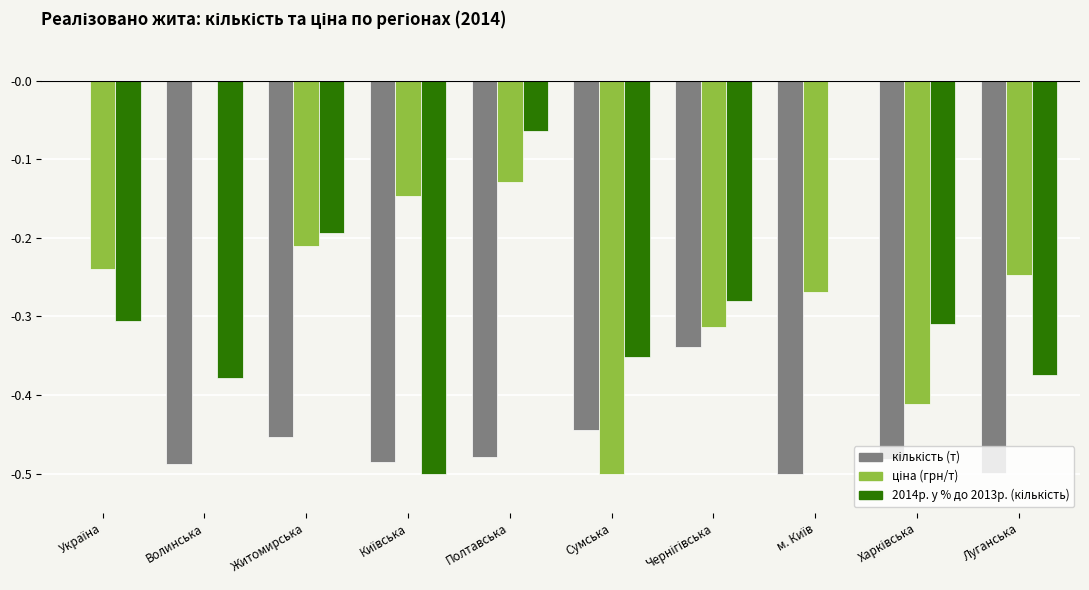

What is the total value across all series at Волинська?

-0.9